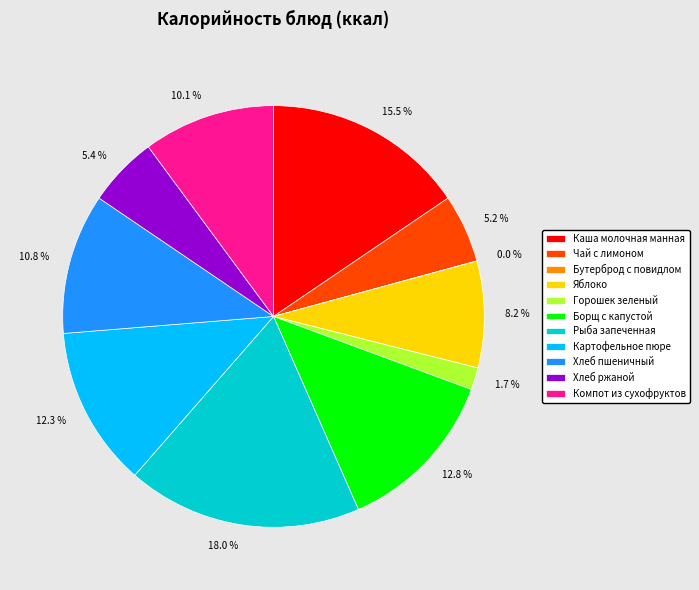

To the nearest percent, what is the combined percentage of Борщ с капустой and Хлеб ржаной?

18%